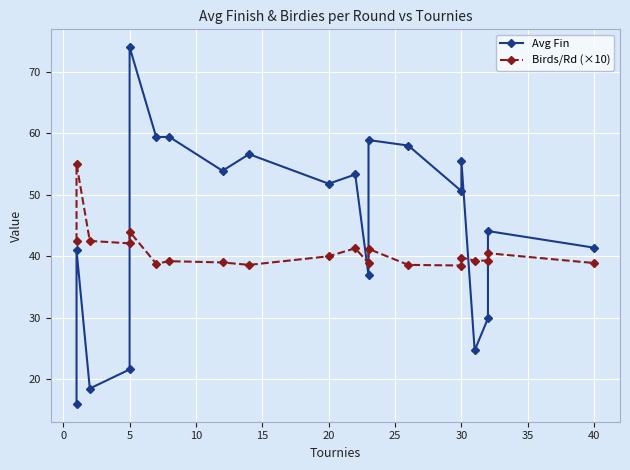

List the series in order of their peak value, highest first.

Avg Fin, Birds/Rd (×10)